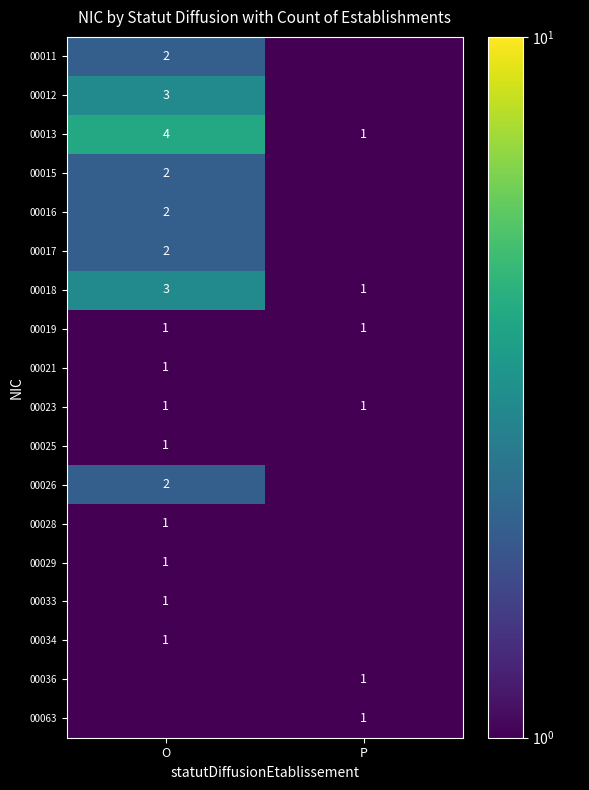

What is the difference between the maximum and minimum values in the 00013 series?

3.0